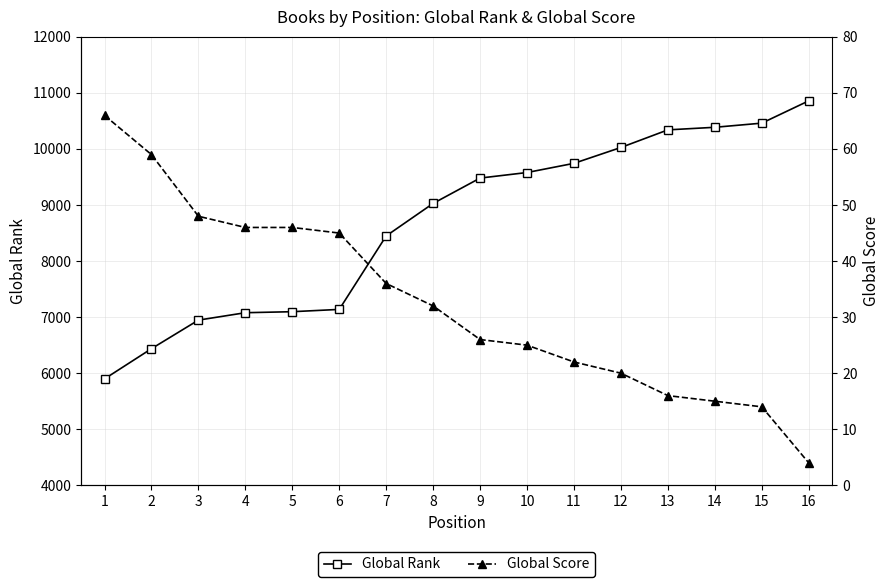

What is the value of the Global Rank point at the 7th from the left?

8449